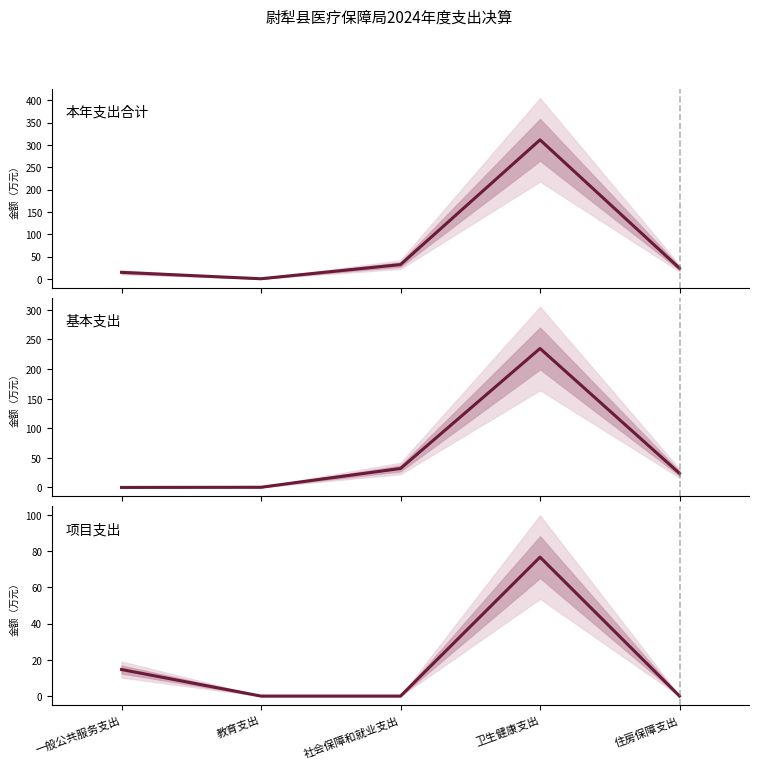

What is the label of the 1st point from the right?

住房保障支出